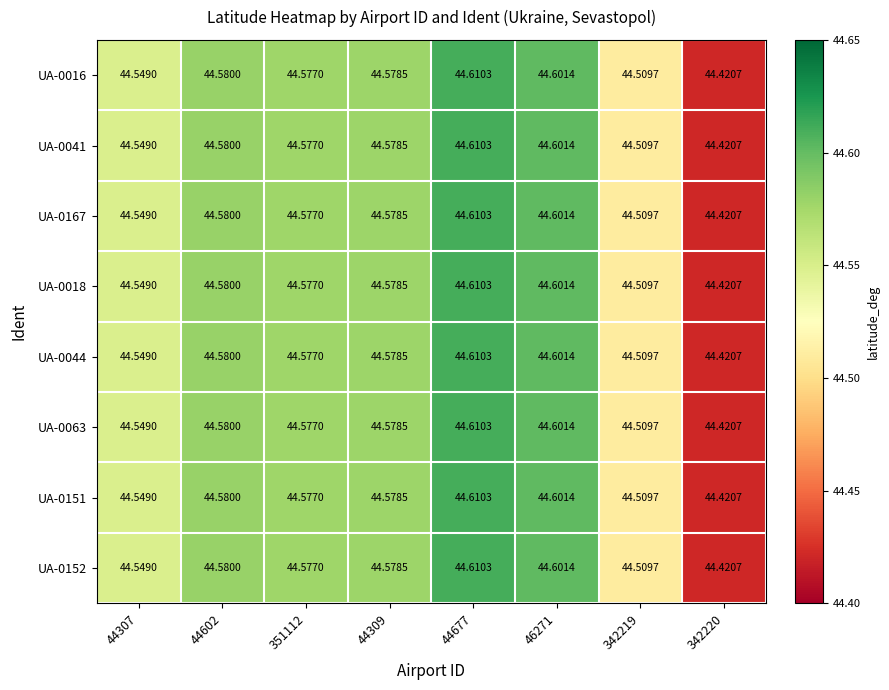

Is the value of UA-0016 at 44307 greater than the value of UA-0041 at 46271?

No